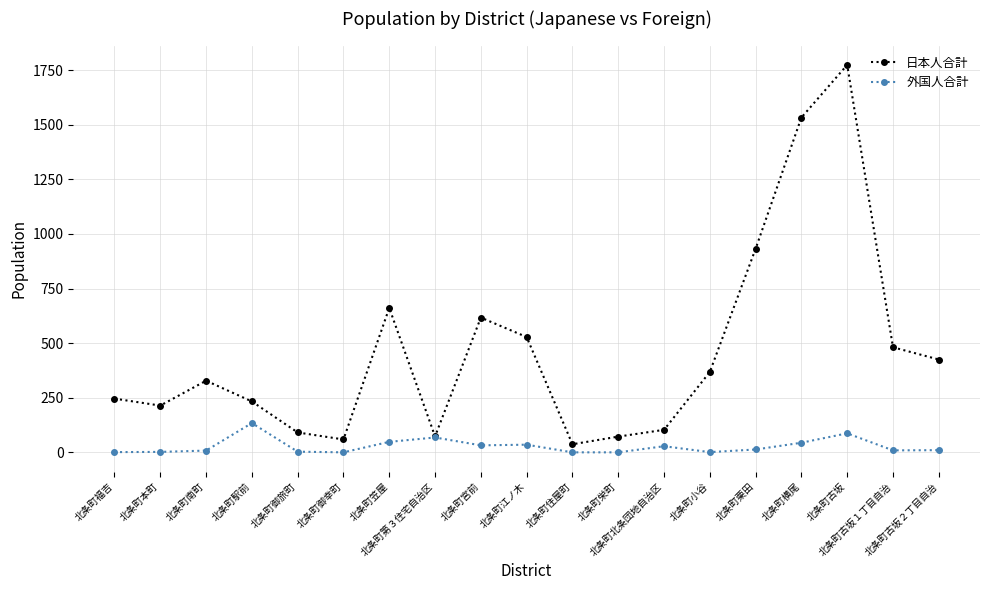

At how many categories does at least one series exceed 592?

5